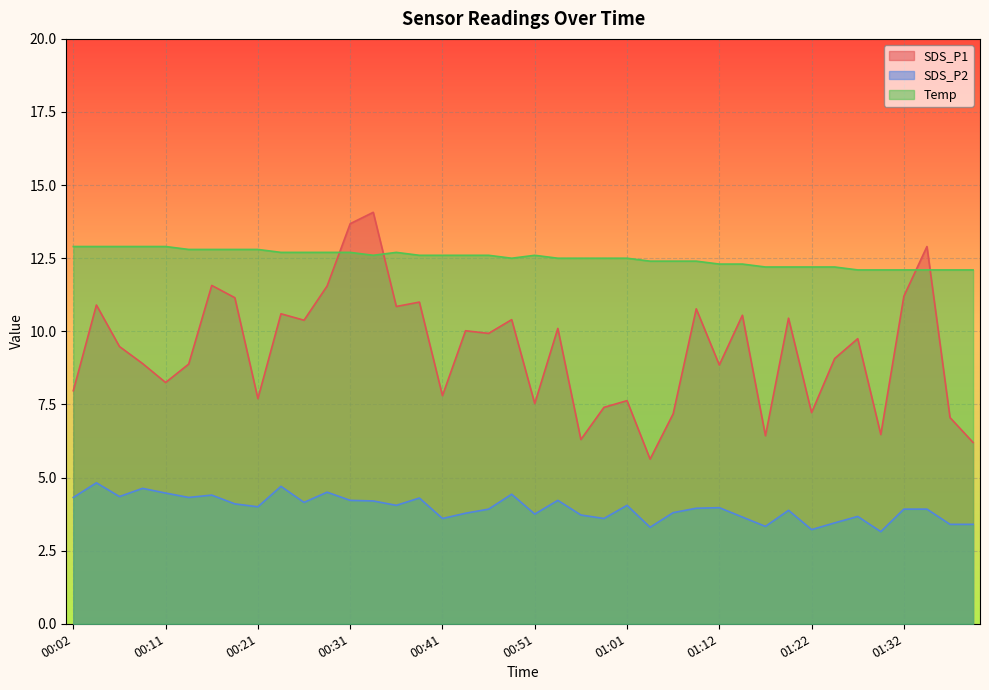

Reading right to left, transcribe all the data shown in this chart.

SDS_P1: 01:40=6.2	01:37=7.0	01:34=12.9	01:32=11.2	01:29=6.5	01:27=9.8	01:25=9.1	01:22=7.2	01:19=10.4	01:17=6.4	01:14=10.6	01:12=8.8	01:09=10.8	01:06=7.2	01:03=5.6	01:01=7.6	00:58=7.4	00:56=6.3	00:53=10.1	00:51=7.5	00:48=10.4	00:46=9.9	00:43=10.0	00:41=7.8	00:38=11.0	00:36=10.8	00:34=14.1	00:31=13.7	00:29=11.6	00:26=10.4	00:24=10.6	00:21=7.7	00:19=11.2	00:16=11.6	00:14=8.9	00:11=8.2	00:09=8.9	00:07=9.5	00:04=10.9	00:02=8.0
SDS_P2: 01:40=3.4	01:37=3.4	01:34=3.9	01:32=3.9	01:29=3.1	01:27=3.7	01:25=3.5	01:22=3.2	01:19=3.9	01:17=3.3	01:14=3.6	01:12=4.0	01:09=4.0	01:06=3.8	01:03=3.3	01:01=4.0	00:58=3.6	00:56=3.7	00:53=4.2	00:51=3.8	00:48=4.4	00:46=3.9	00:43=3.8	00:41=3.6	00:38=4.3	00:36=4.0	00:34=4.2	00:31=4.2	00:29=4.5	00:26=4.2	00:24=4.7	00:21=4.0	00:19=4.1	00:16=4.4	00:14=4.3	00:11=4.5	00:09=4.6	00:07=4.3	00:04=4.8	00:02=4.3
Temp: 01:40=12.1	01:37=12.1	01:34=12.1	01:32=12.1	01:29=12.1	01:27=12.1	01:25=12.2	01:22=12.2	01:19=12.2	01:17=12.2	01:14=12.3	01:12=12.3	01:09=12.4	01:06=12.4	01:03=12.4	01:01=12.5	00:58=12.5	00:56=12.5	00:53=12.5	00:51=12.6	00:48=12.5	00:46=12.6	00:43=12.6	00:41=12.6	00:38=12.6	00:36=12.7	00:34=12.6	00:31=12.7	00:29=12.7	00:26=12.7	00:24=12.7	00:21=12.8	00:19=12.8	00:16=12.8	00:14=12.8	00:11=12.9	00:09=12.9	00:07=12.9	00:04=12.9	00:02=12.9